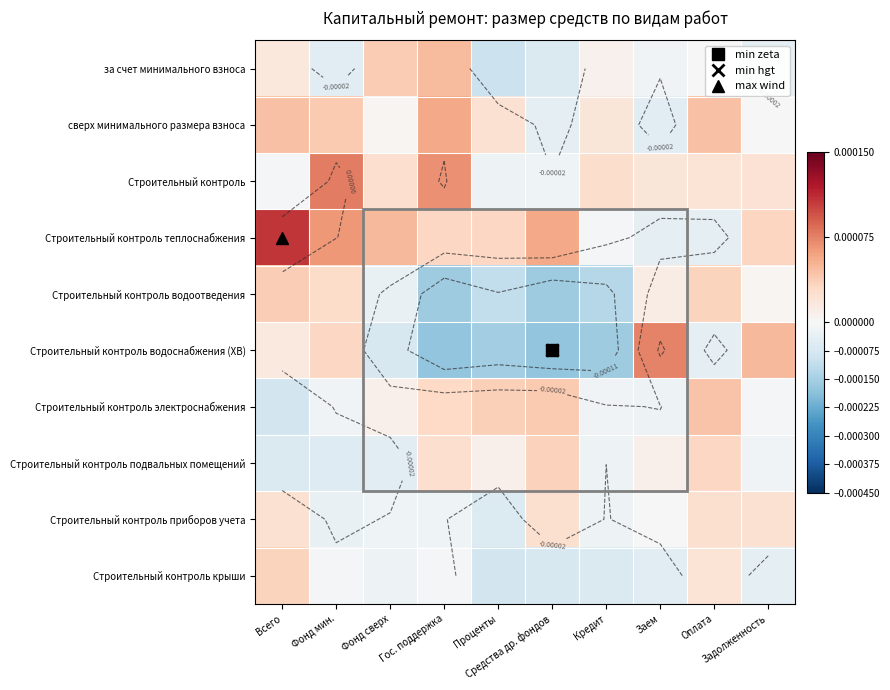

At which label does Строительный контроль электроснабжения reach its peak?

Оплата